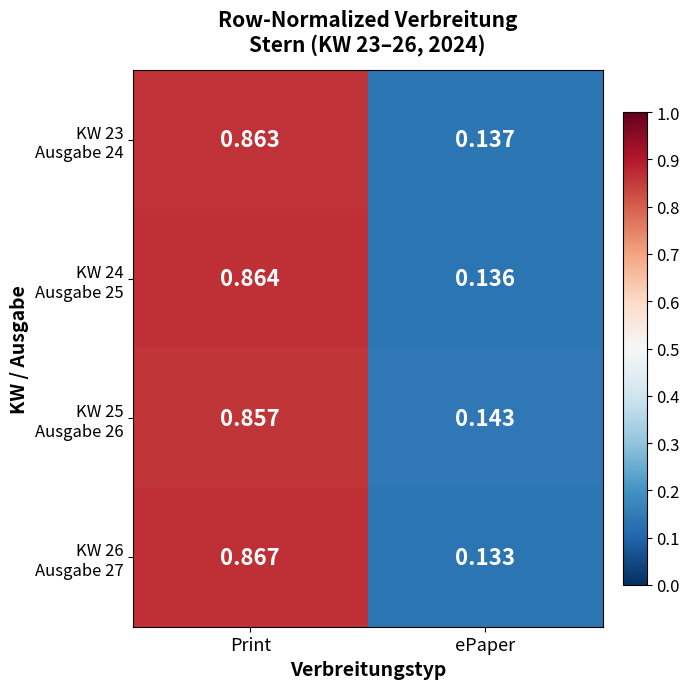

Which category has the lowest value across all series?

ePaper